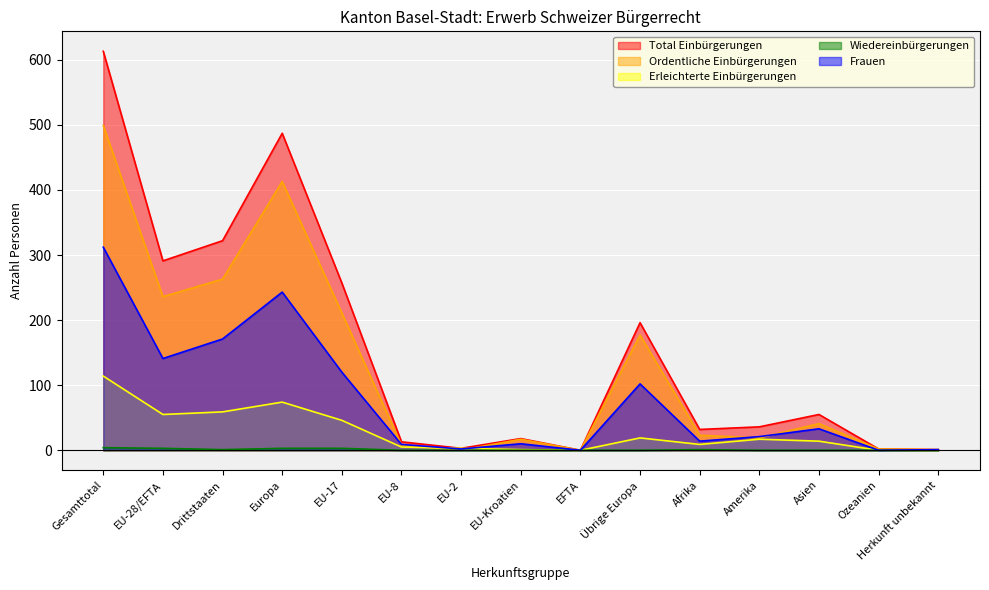

What is the label of the 12th point from the right?

Europa